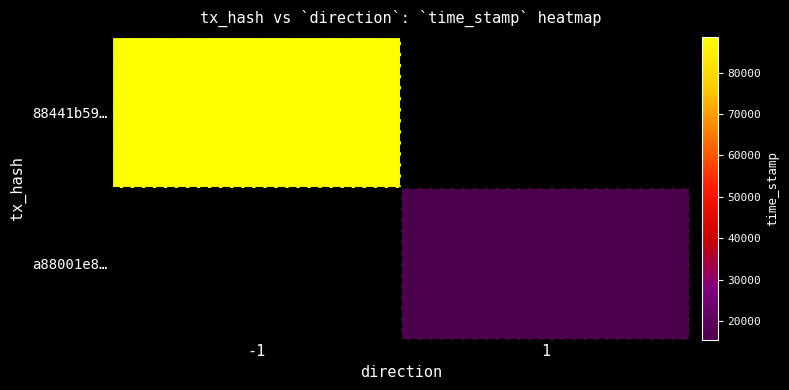

At how many categories does at least one series exceed 1719188103?

1